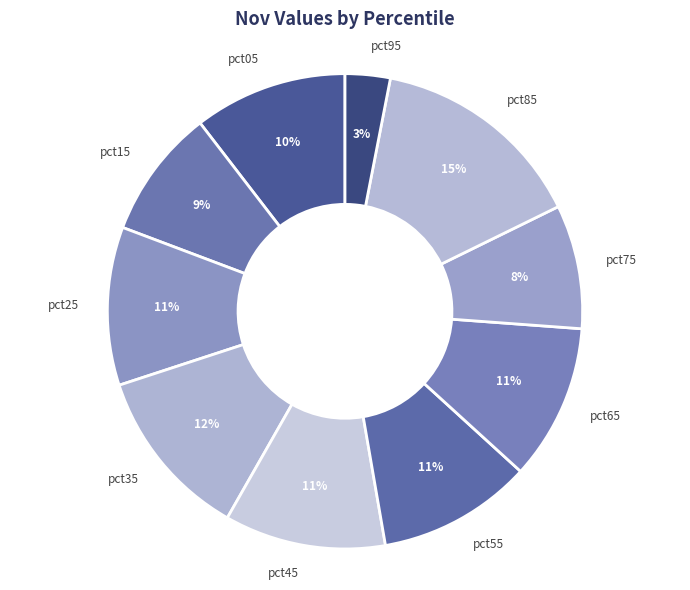

How many slices are in this pie chart?

10